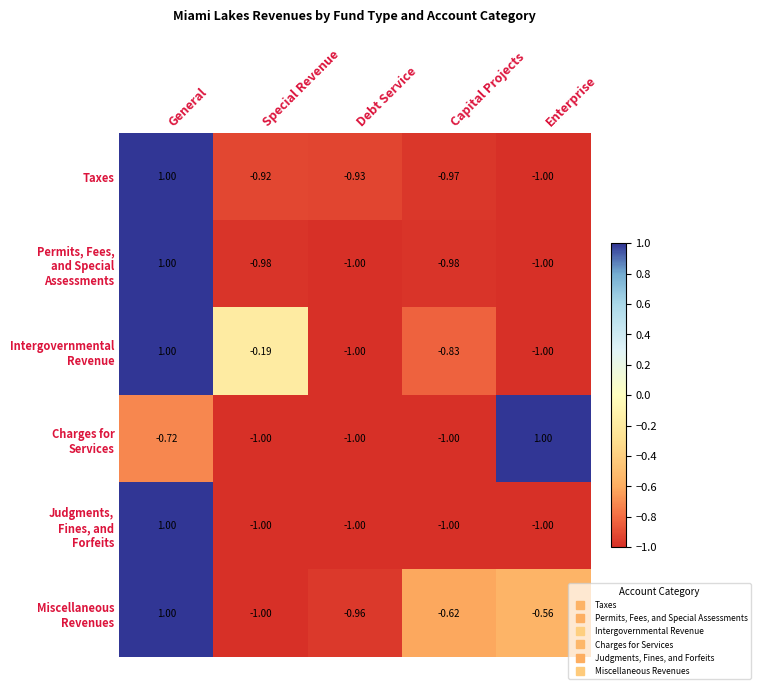

Rank the categories by Taxes value from highest to lowest.

General, Special Revenue, Debt Service, Capital Projects, Enterprise